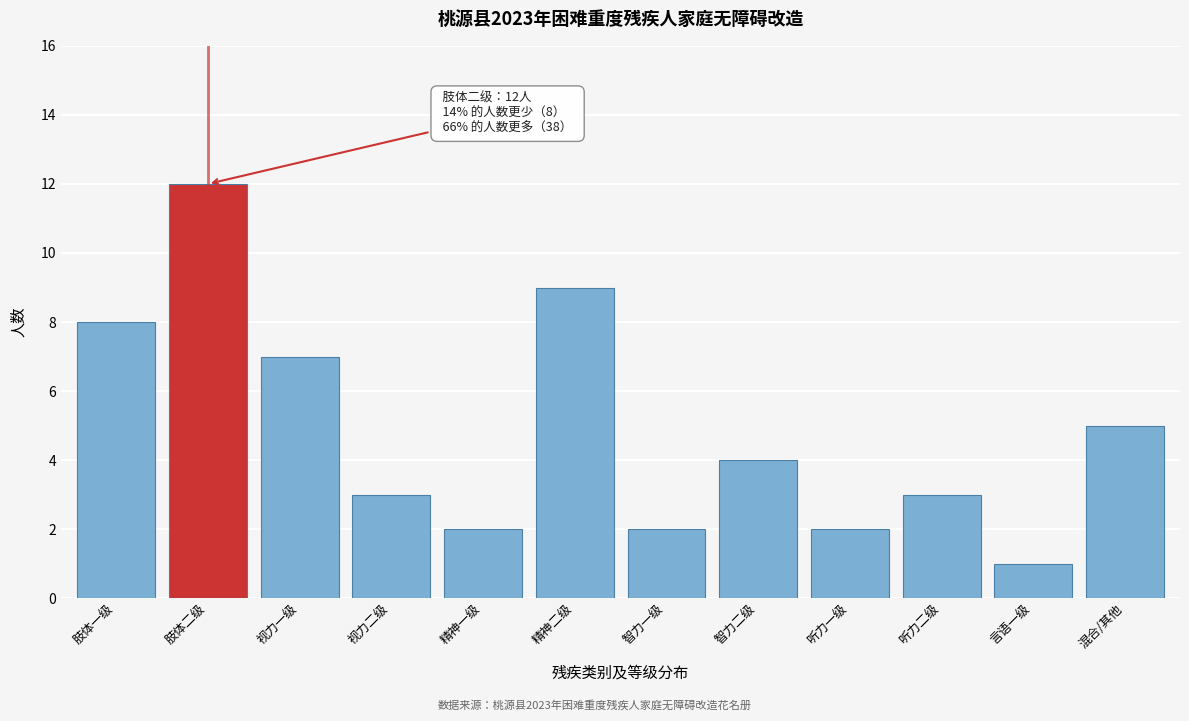

Reading left to right, transcribe all the data shown in this chart.

8	12	7	3	2	9	2	4	2	3	1	5